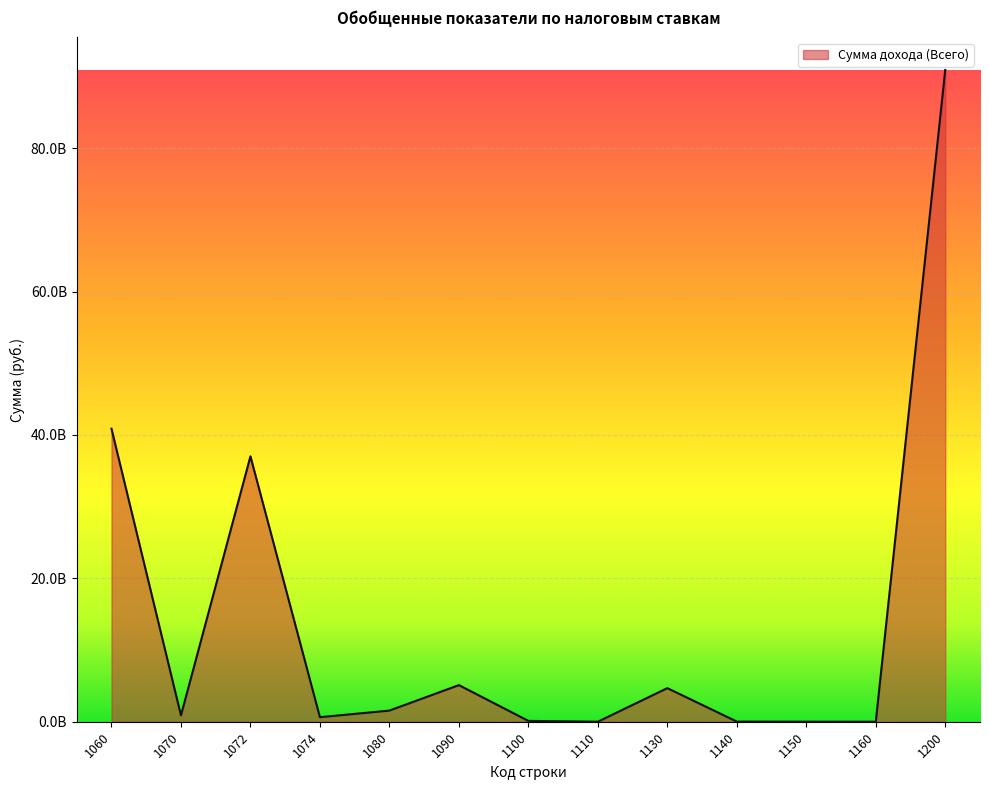

What is the difference between the maximum and minimum values?

90893158417